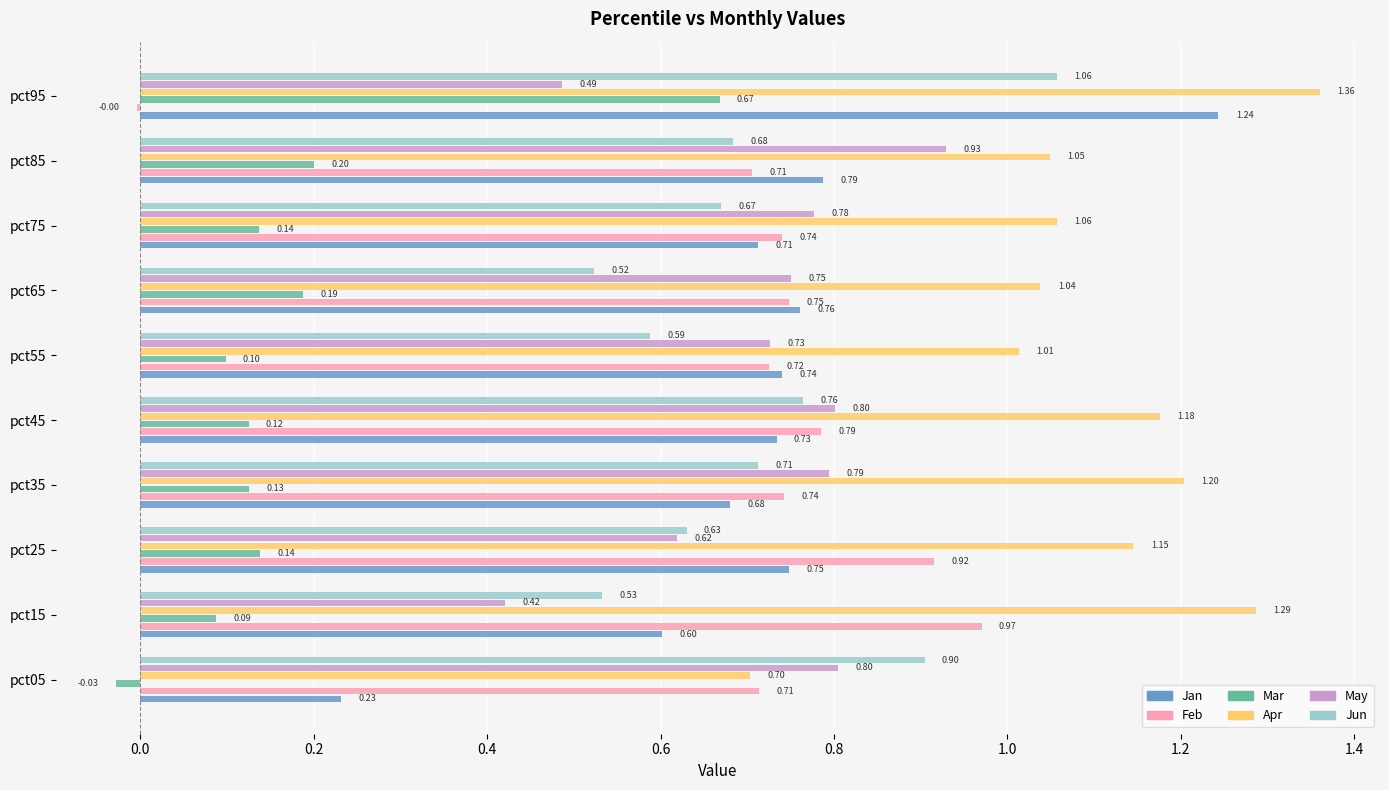

Between pct25 and pct75, which series saw the biggest shift?

Feb